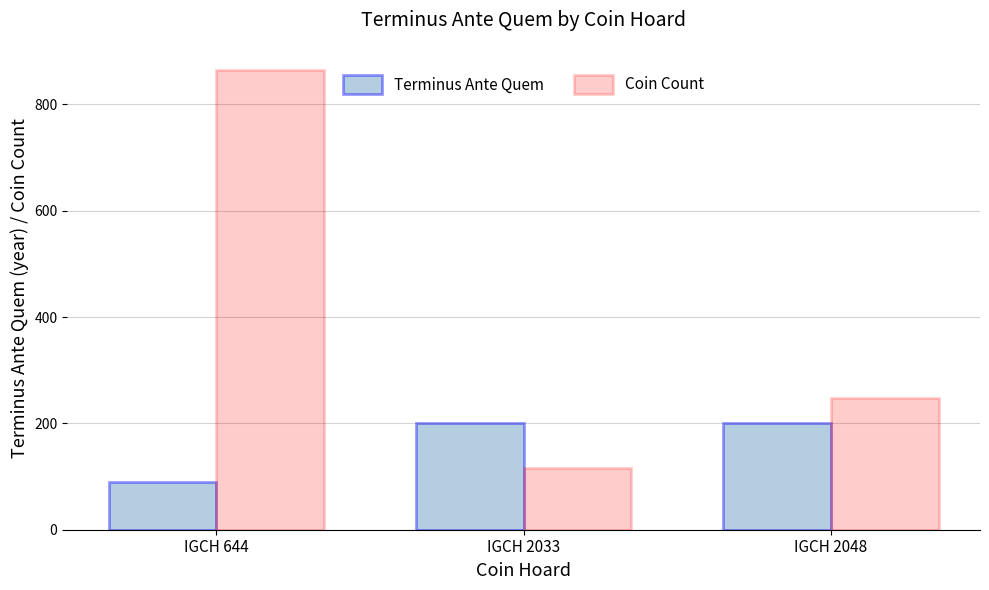

Rank the series at IGCH 2048 from lowest to highest value.

Terminus Ante Quem, Coin Count